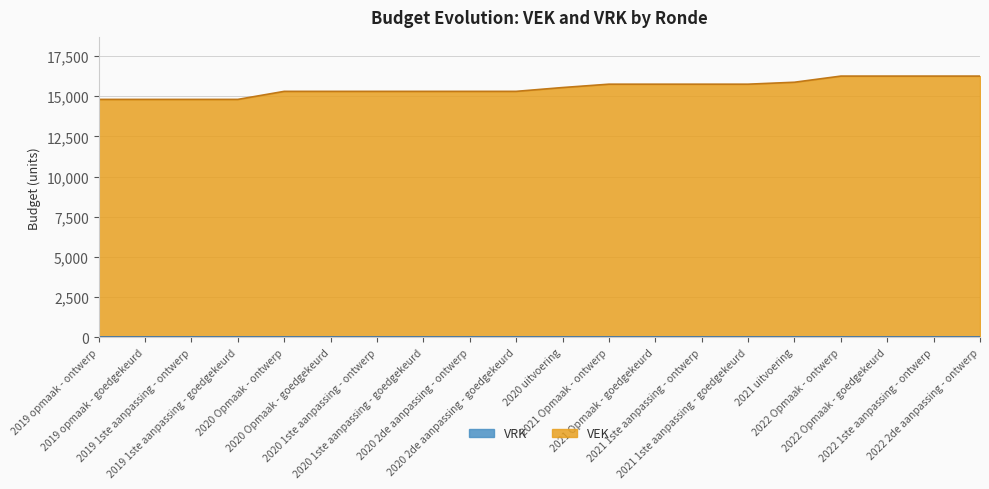

What is the label of the 4th point from the left?

2019 1ste aanpassing - goedgekeurd